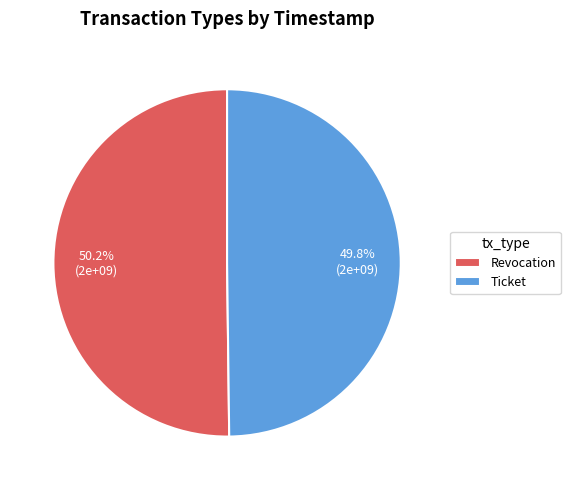

Approximately how many times larger is the value at Ticket compared to Revocation?

1.0